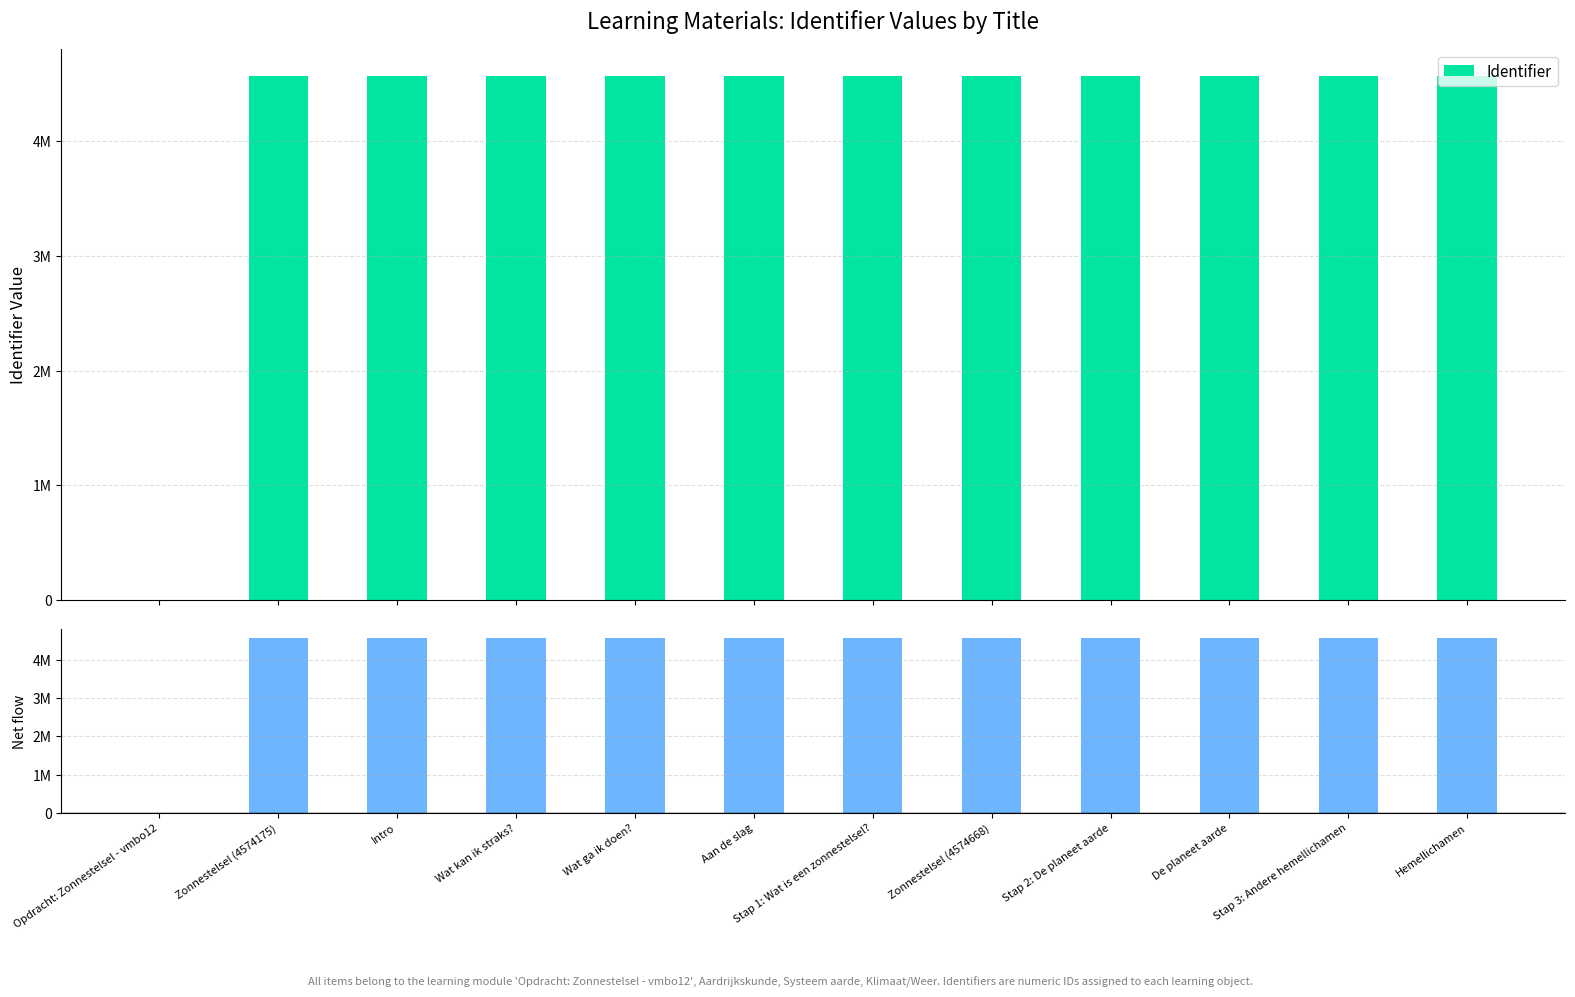

Reading right to left, what are all the values shown in this chart?

Identifier: Hemellichamen=4574671	Stap 3: Andere hemellichamen=4574184	De planeet aarde=4574670	Stap 2: De planeet aarde=4574182	Zonnestelsel (4574668)=4574668	Stap 1: Wat is een zonnestelsel?=4574180	Aan de slag=4574554	Wat ga ik doen?=4574178	Wat kan ik straks?=4574555	Intro=4574176	Zonnestelsel (4574175)=4574175	Opdracht: Zonnestelsel - vmbo12=0
Net (diff from first): Hemellichamen=4574671	Stap 3: Andere hemellichamen=4574184	De planeet aarde=4574670	Stap 2: De planeet aarde=4574182	Zonnestelsel (4574668)=4574668	Stap 1: Wat is een zonnestelsel?=4574180	Aan de slag=4574554	Wat ga ik doen?=4574178	Wat kan ik straks?=4574555	Intro=4574176	Zonnestelsel (4574175)=4574175	Opdracht: Zonnestelsel - vmbo12=0